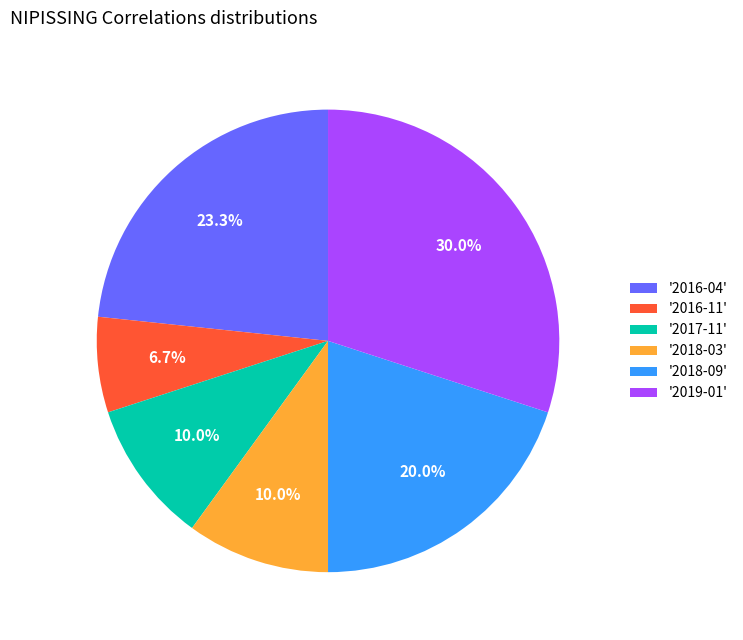

What is the ratio of the value at '2019-01' to the value at '2016-11'?

4.5